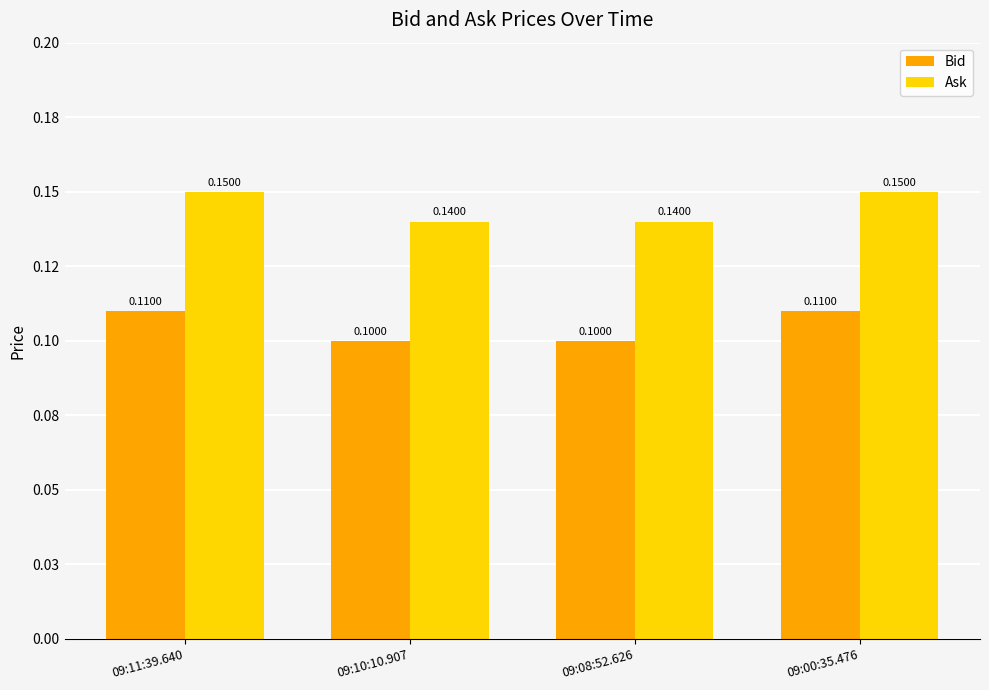

What is the label of the 4th bar from the left?

09:00:35.476